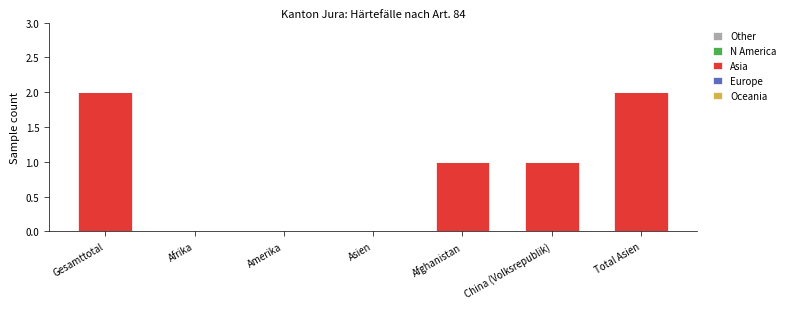

The value at China (Volksrepublik) is 1. True or false?

True